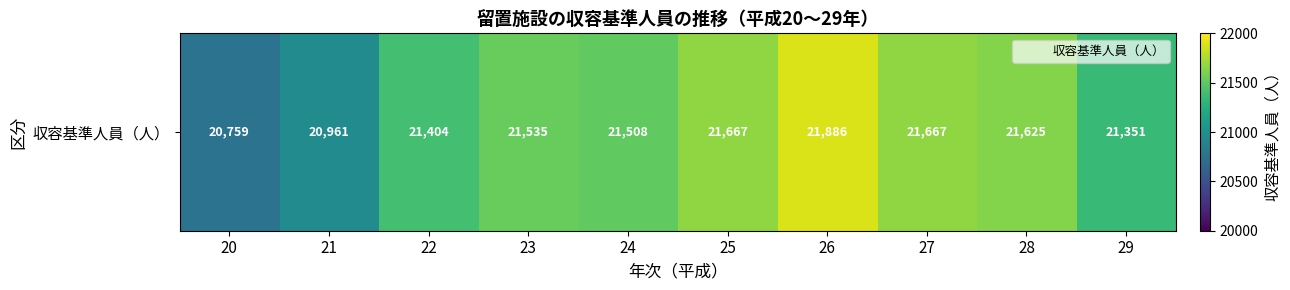

How many values are below 21535?

5